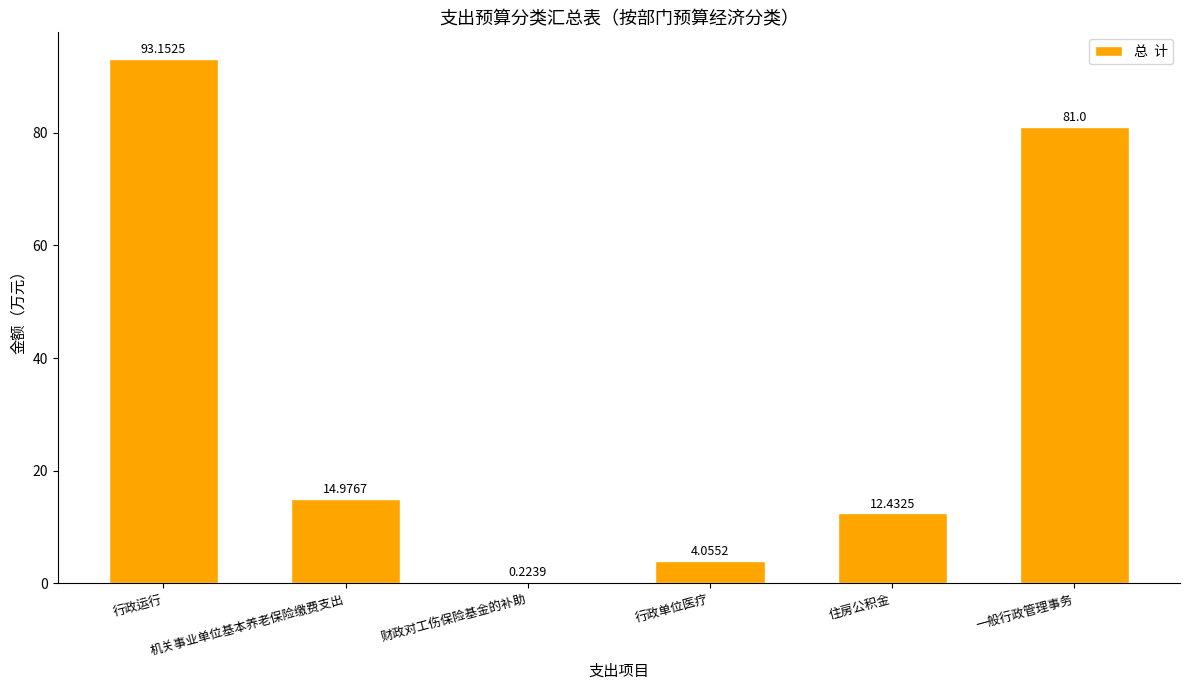

At which label is the value closest to 46?

机关事业单位基本养老保险缴费支出